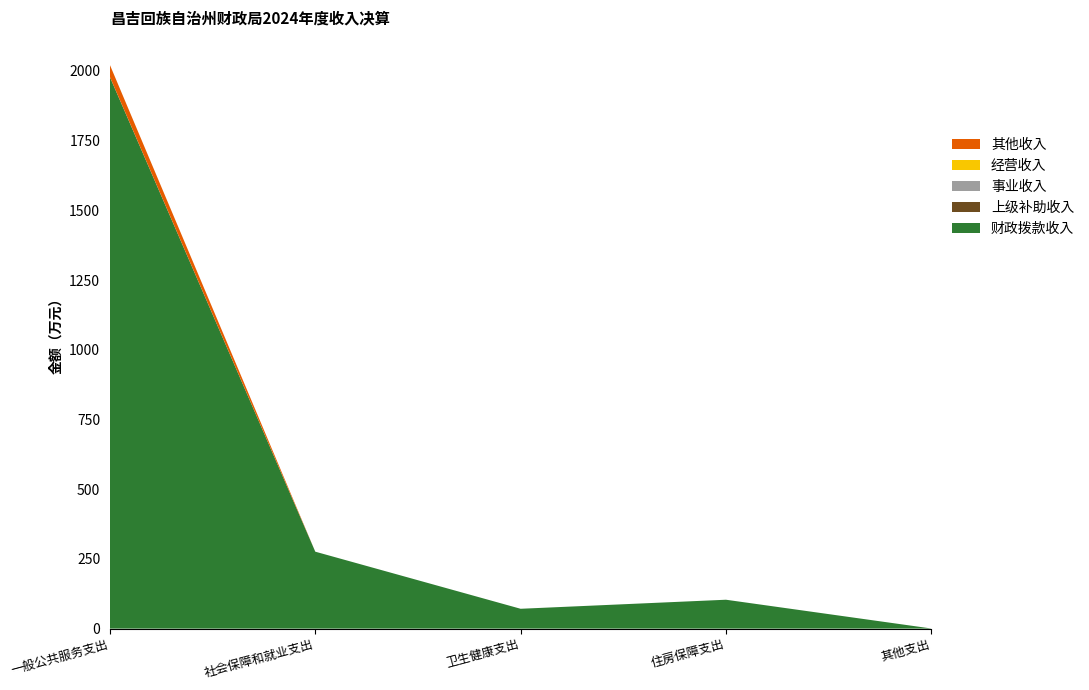

Reading left to right, list all the values displayed in this chart.

财政拨款收入: 1978.0	275.9	71.1	103.6	0.4
上级补助收入: 0.0	0.0	0.0	0.0	0.0
事业收入: 0.0	0.0	0.0	0.0	0.0
经营收入: 0.0	0.0	0.0	0.0	0.0
其他收入: 43.2	0.0	0.0	0.0	0.0